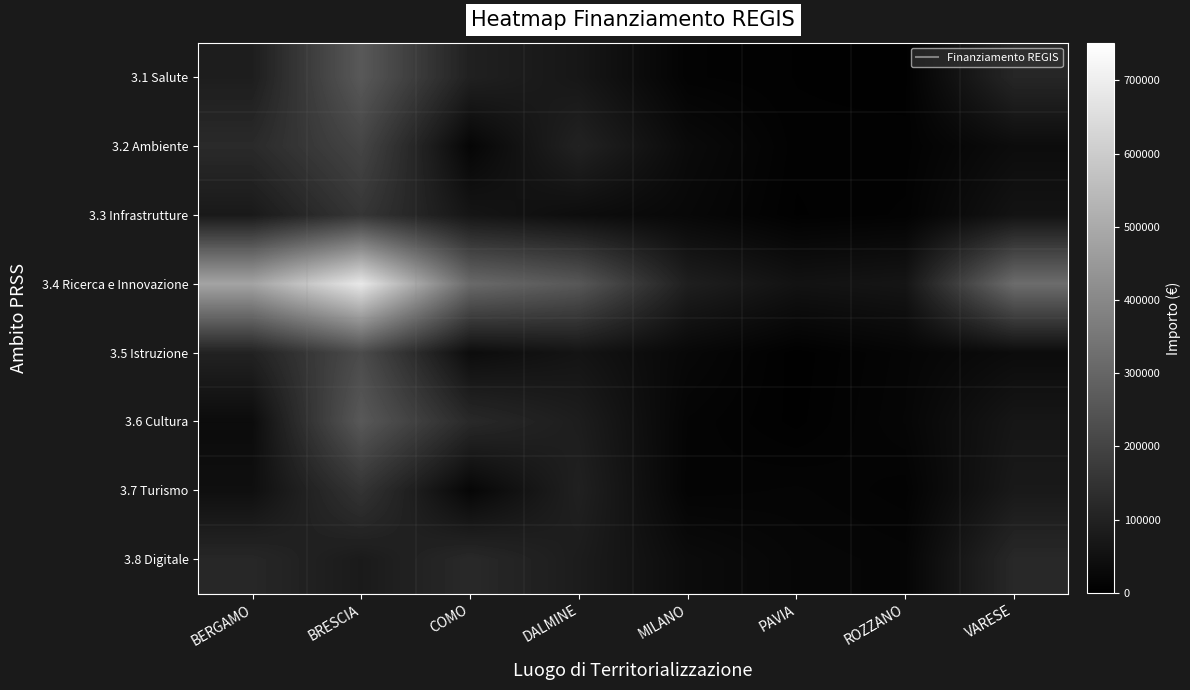

At how many categories does at least one series exceed 524176?

1